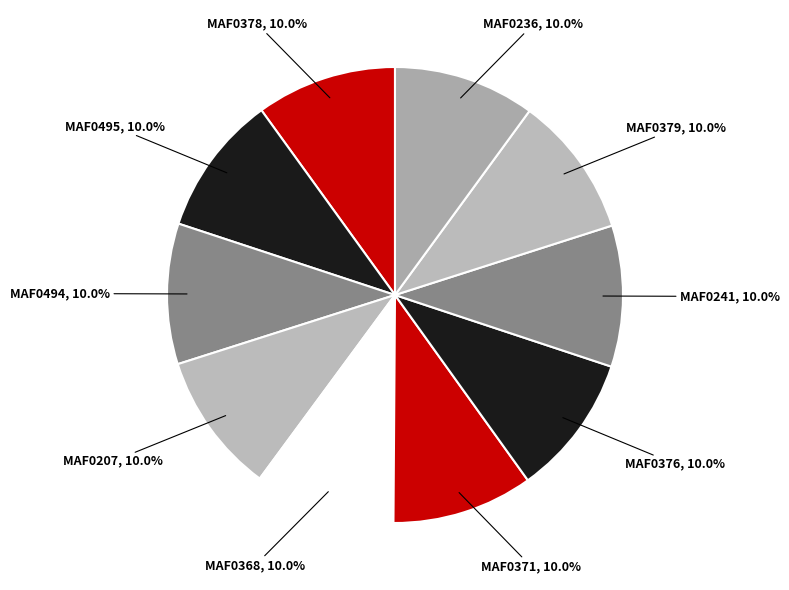

Approximately how many times larger is the value at MAF0379 compared to MAF0495?

1.0